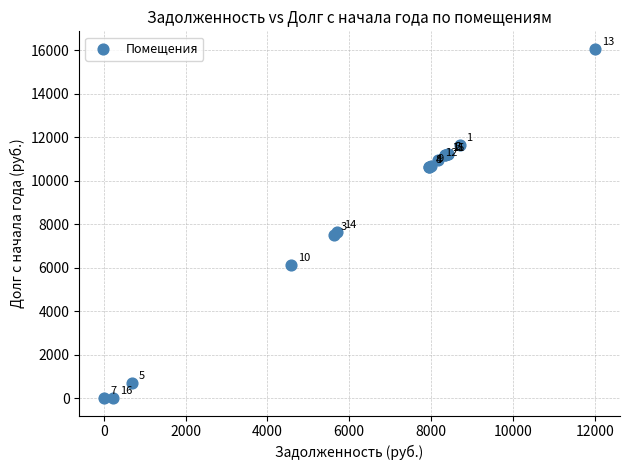

What Y value in the scatter plot is closest to 8038?

7627.0